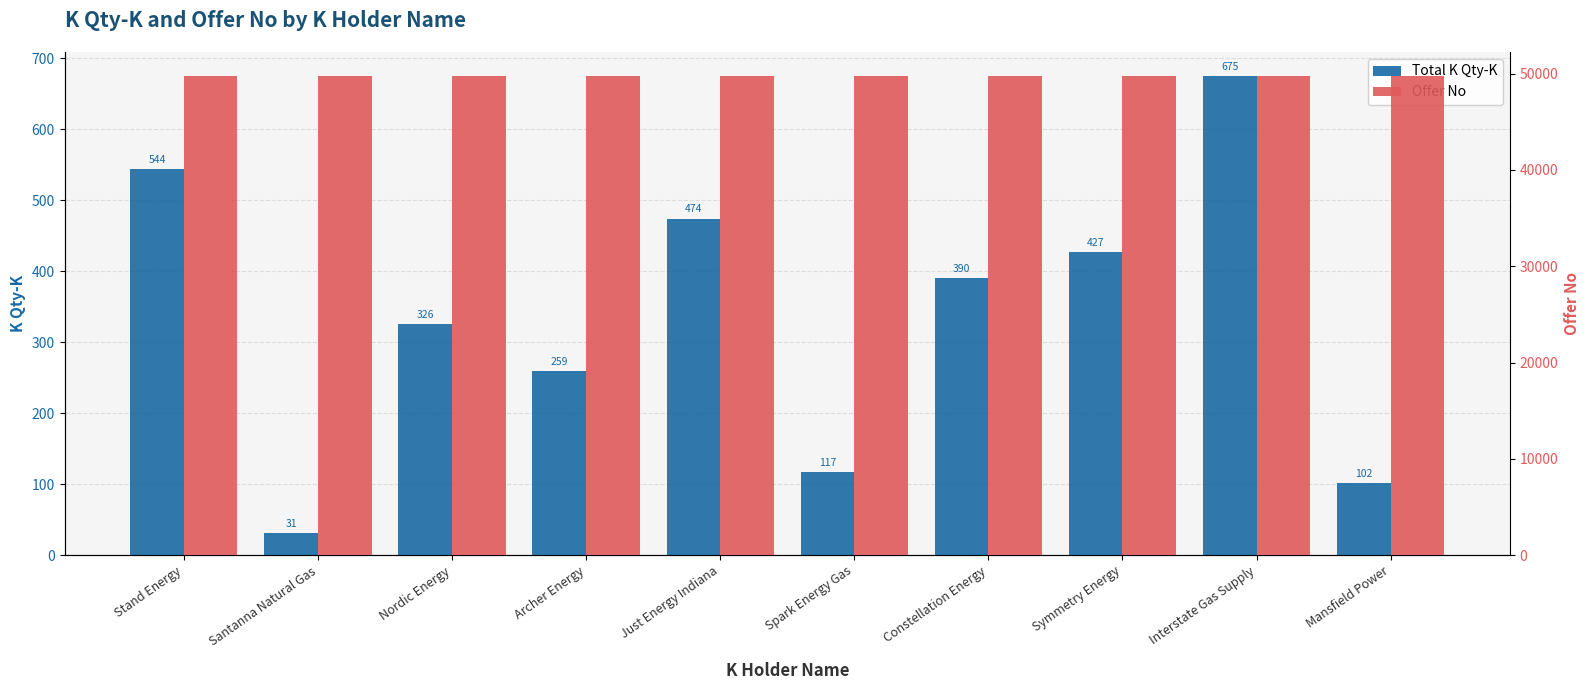

At which label is Total K Qty-K closest to 353?

Nordic Energy